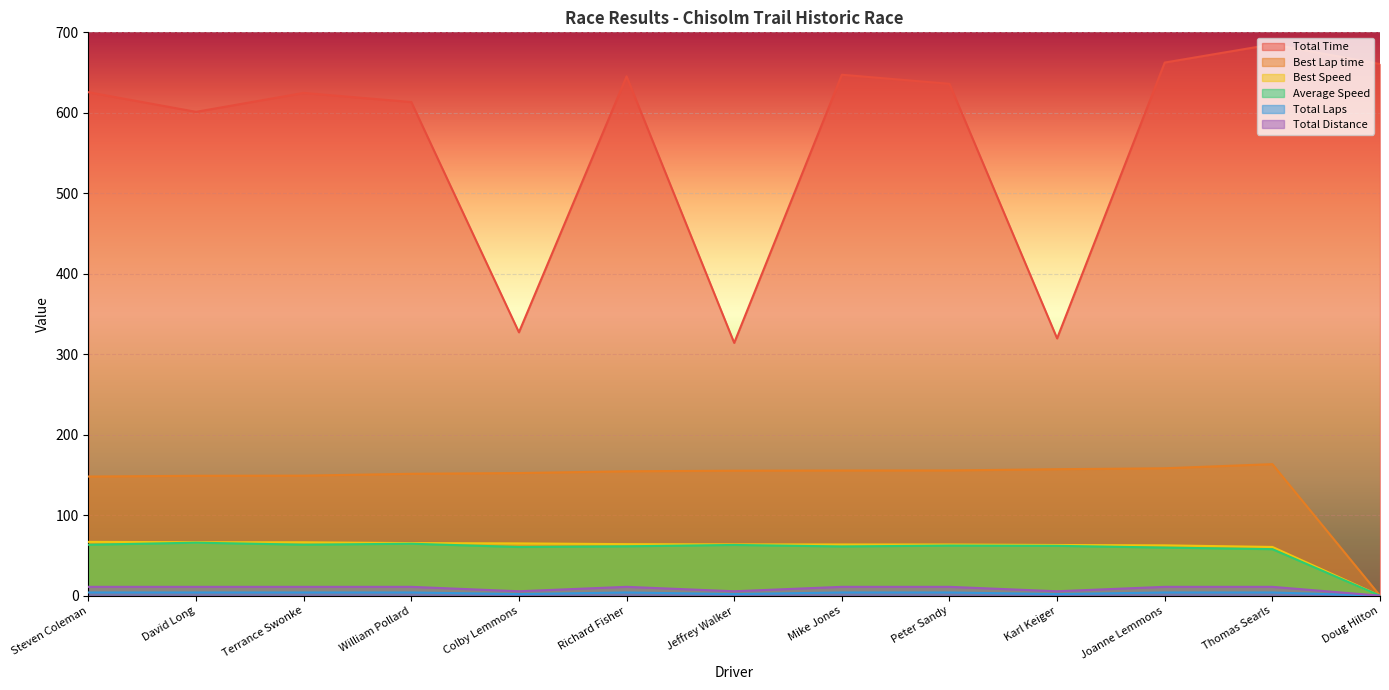

Which series has the largest total across all categories?

Total Time